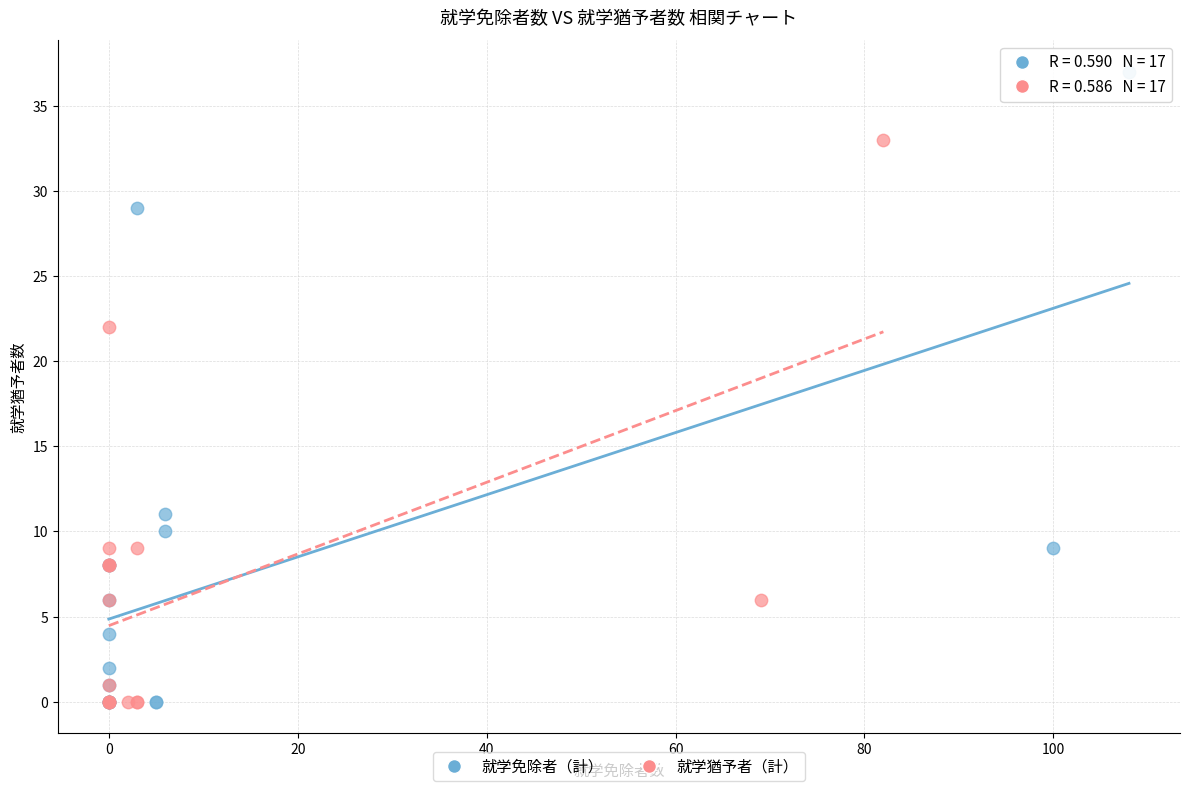

Which series reaches the maximum Y coordinate?

就学免除者（計）